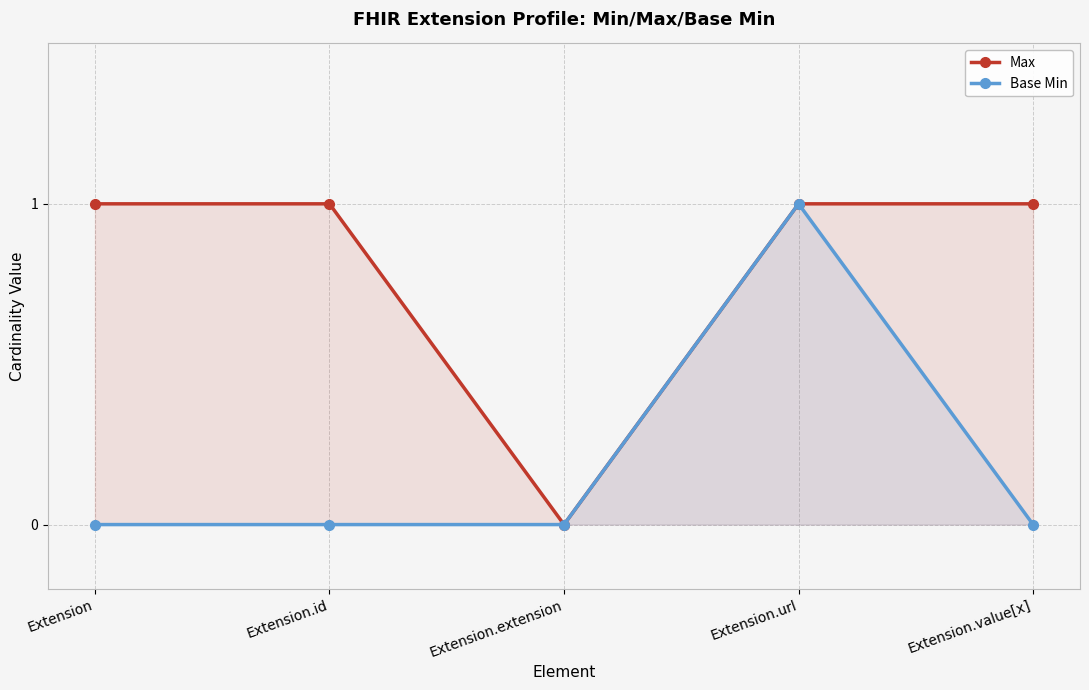

Reading left to right, transcribe all the data shown in this chart.

Max: Extension=1	Extension.id=1	Extension.extension=0	Extension.url=1	Extension.value[x]=1
Base Min: Extension=0	Extension.id=0	Extension.extension=0	Extension.url=1	Extension.value[x]=0